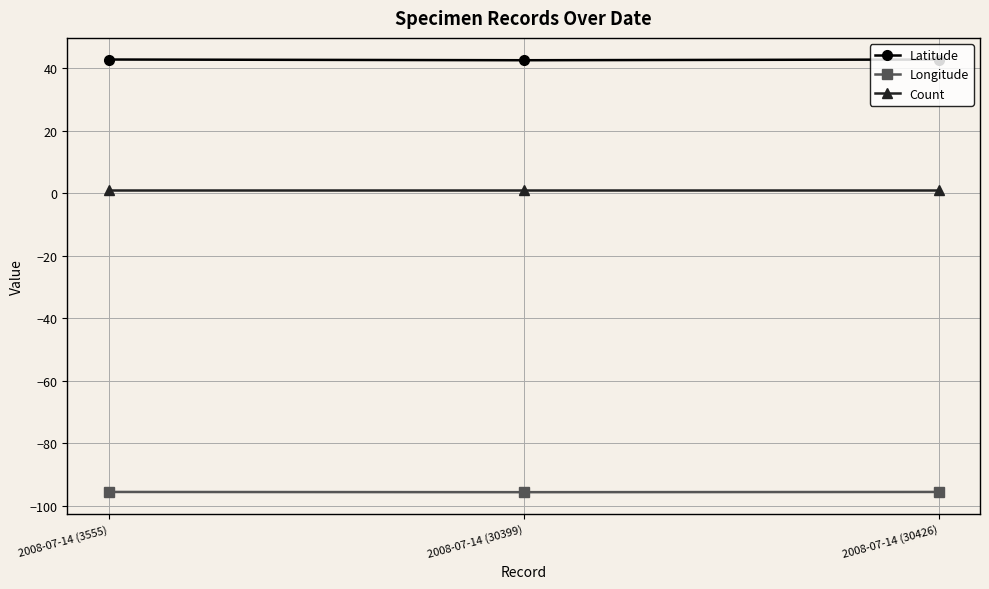

Read the Longitude value at 2008-07-14 (30426).

-95.6